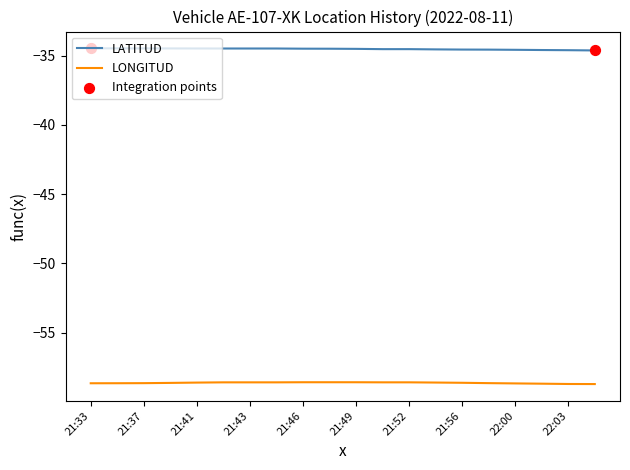

Which series has the largest total across all categories?

LATITUD